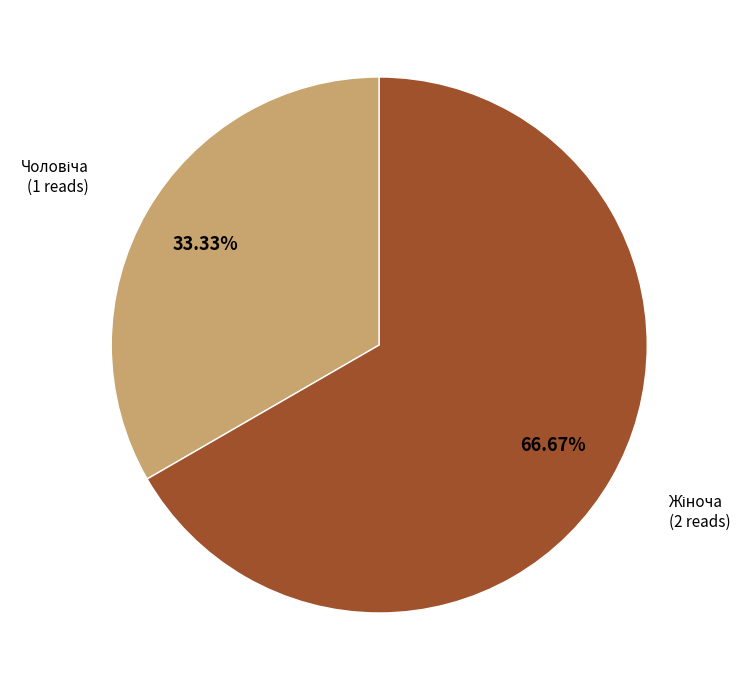

Is there any slice that represents more than half of the pie?

Yes